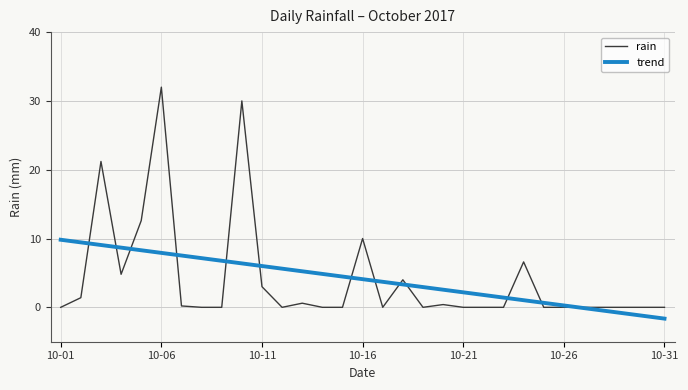

What is the average value of the trend series?

4.1